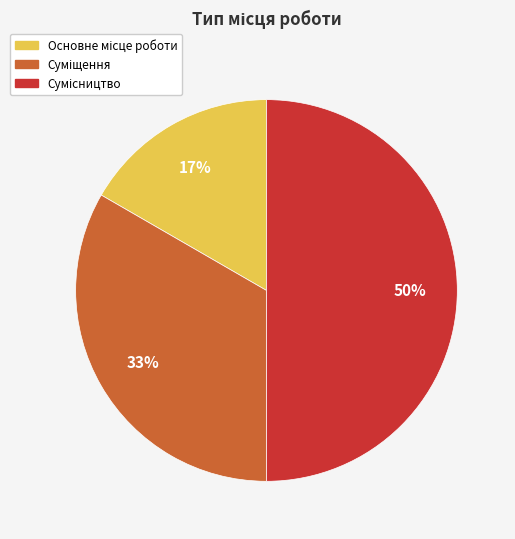

To the nearest percent, what is the difference between the largest and smallest slice percentages?

33%